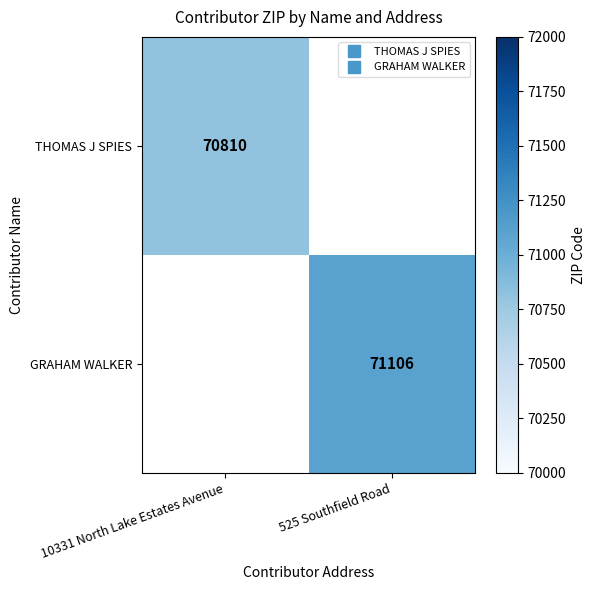

At how many categories does at least one series exceed 70876?

1